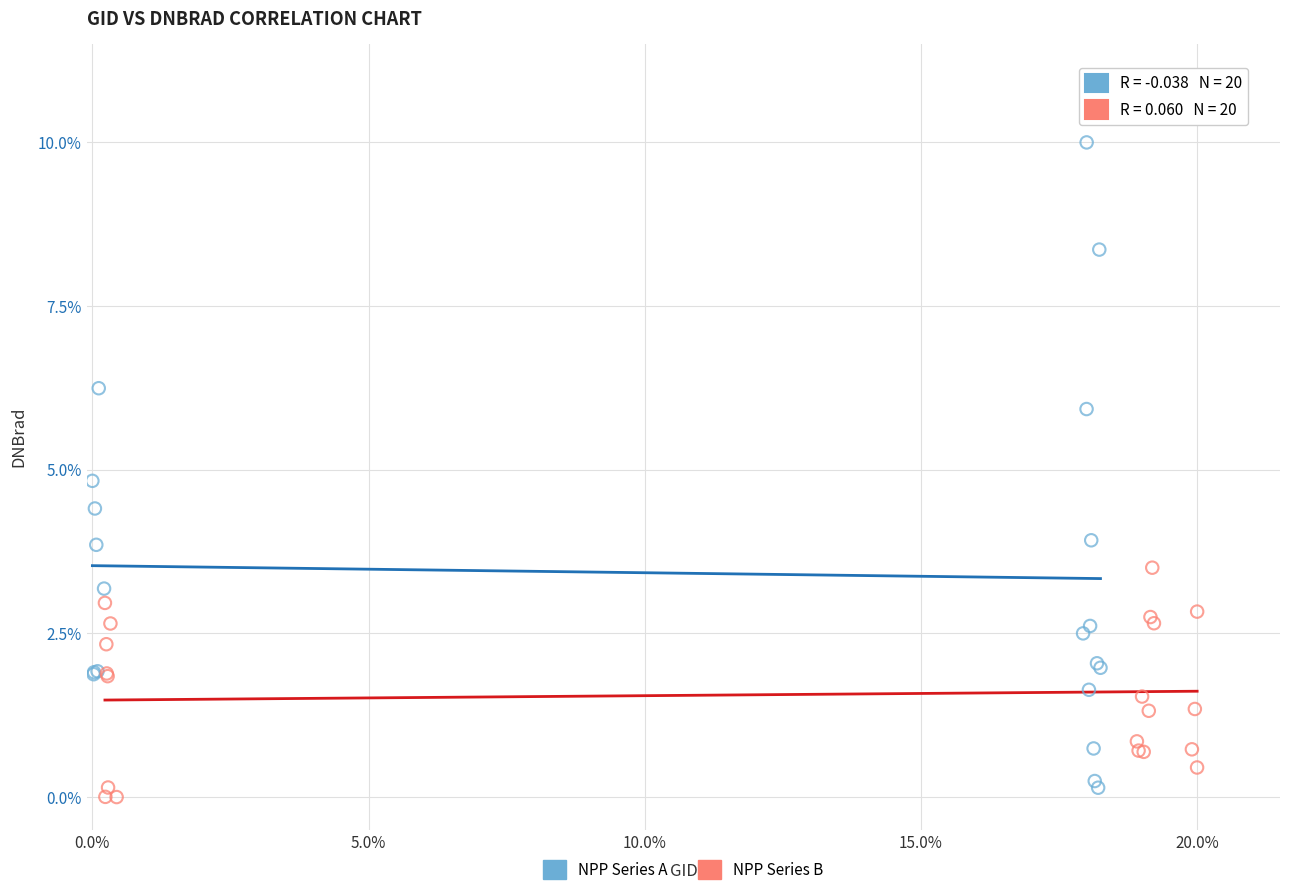

Which series contains the highest Y value?

NPP Series A